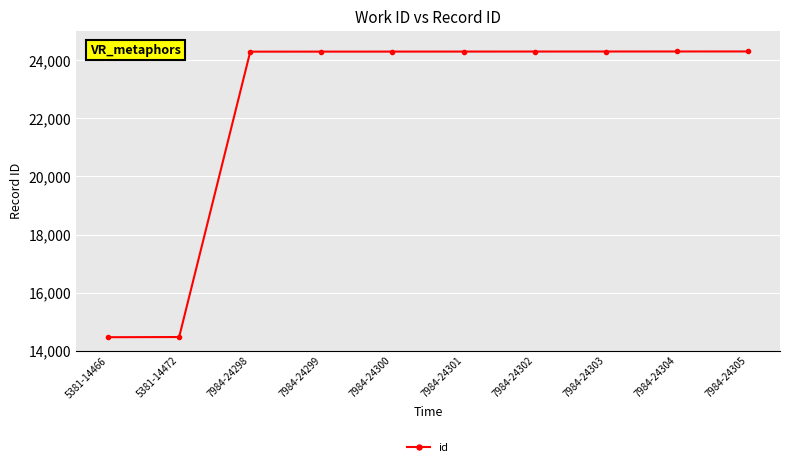

What is the minimum value shown in the chart?

14466